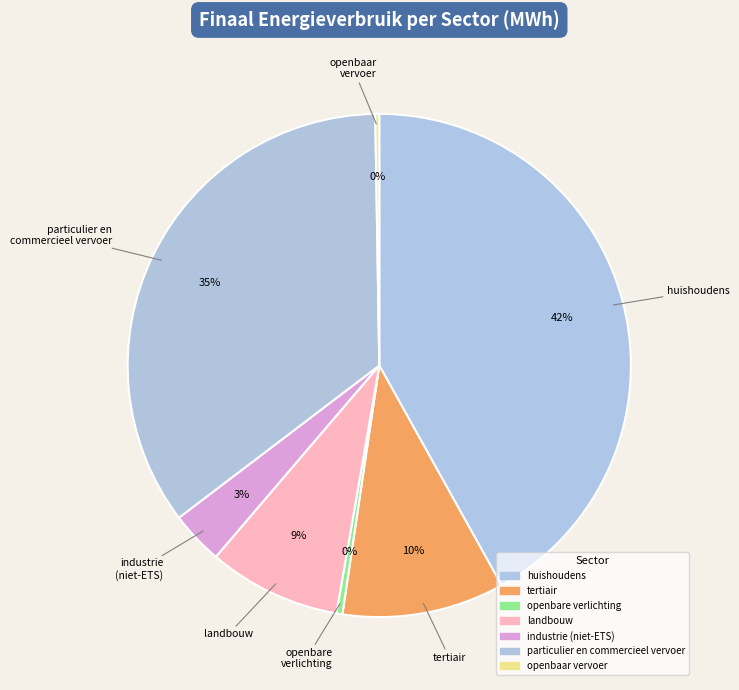

Does any single category account for the majority?

No